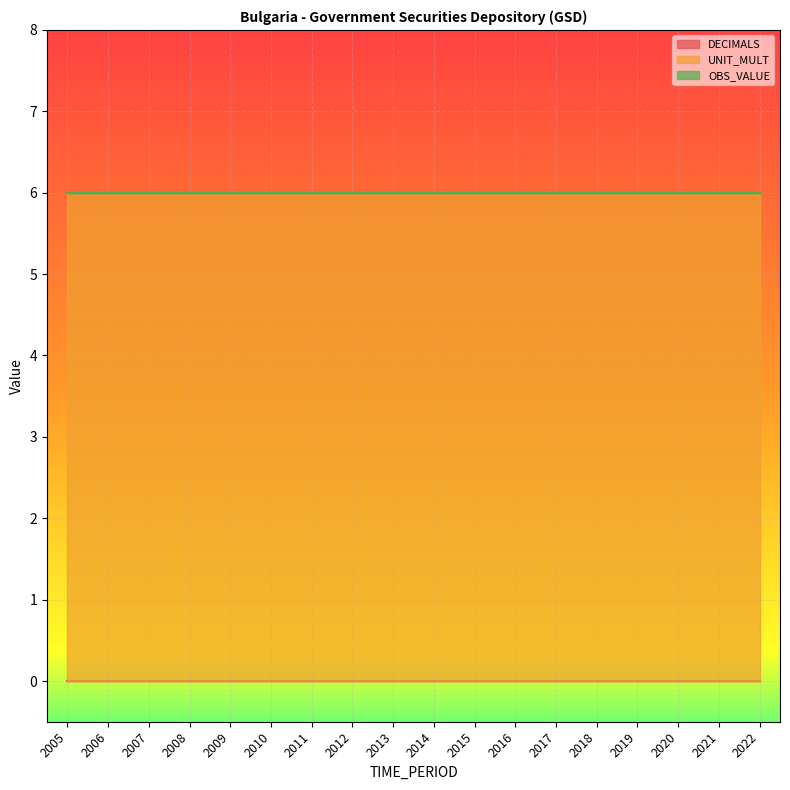

What is the value of the UNIT_MULT point at the 15th from the left?

6